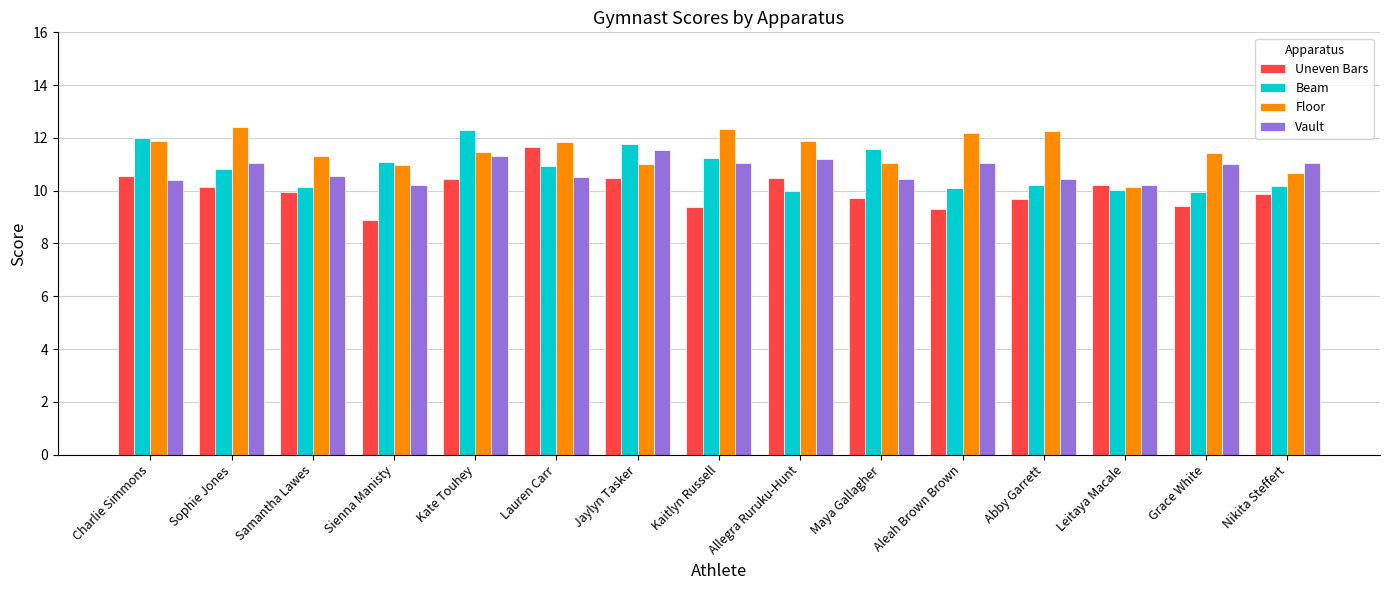

Is it true that Beam equals 16.4 at Leitaya Macale?

False